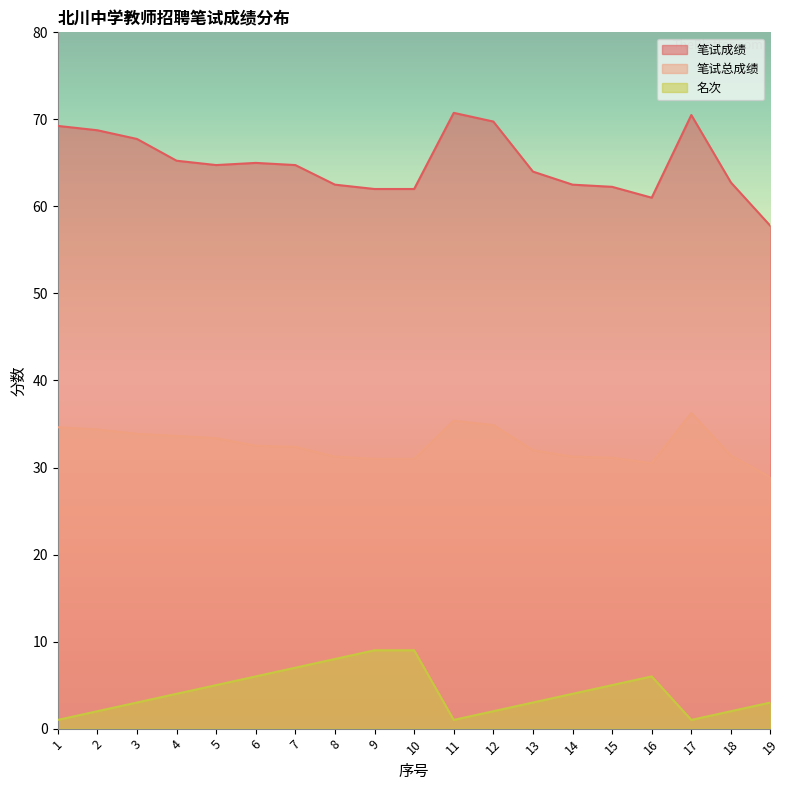

The value of 笔试总成绩 at 1 is 34.6. True or false?

True